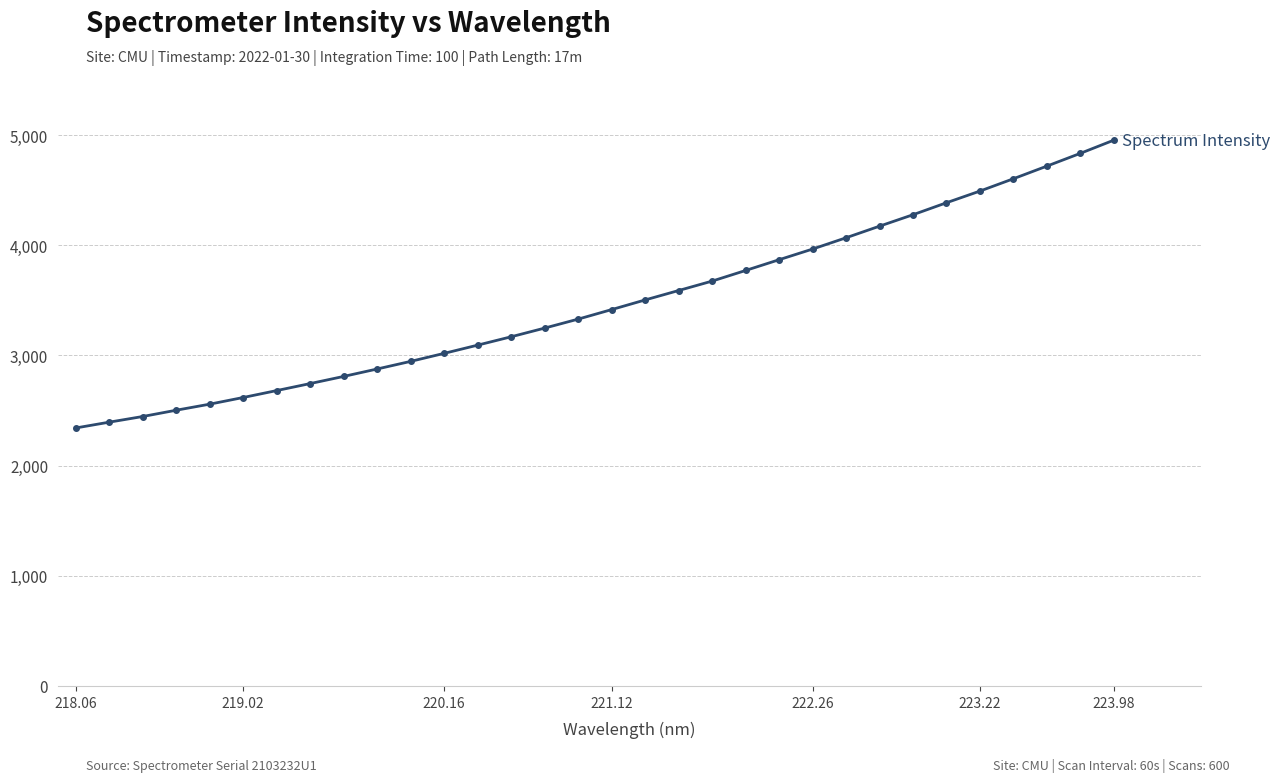

What is the average value?

3471.0